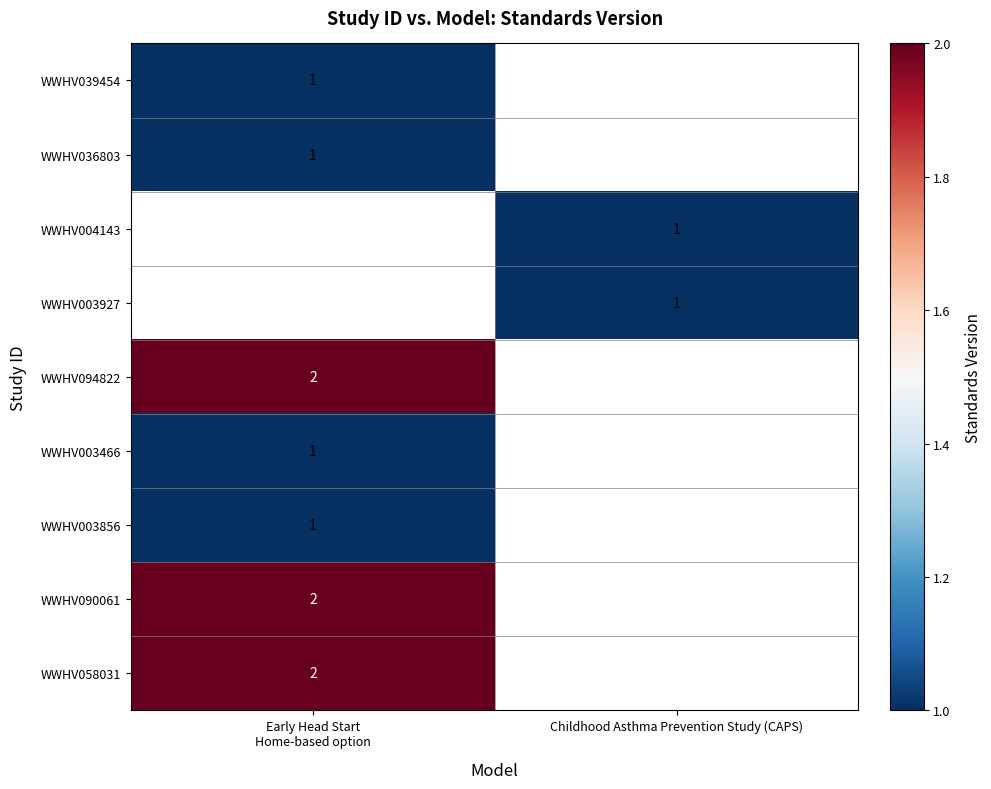

The WWHV004143 series shows 0.5 at Childhood Asthma Prevention Study (CAPS). True or false?

False